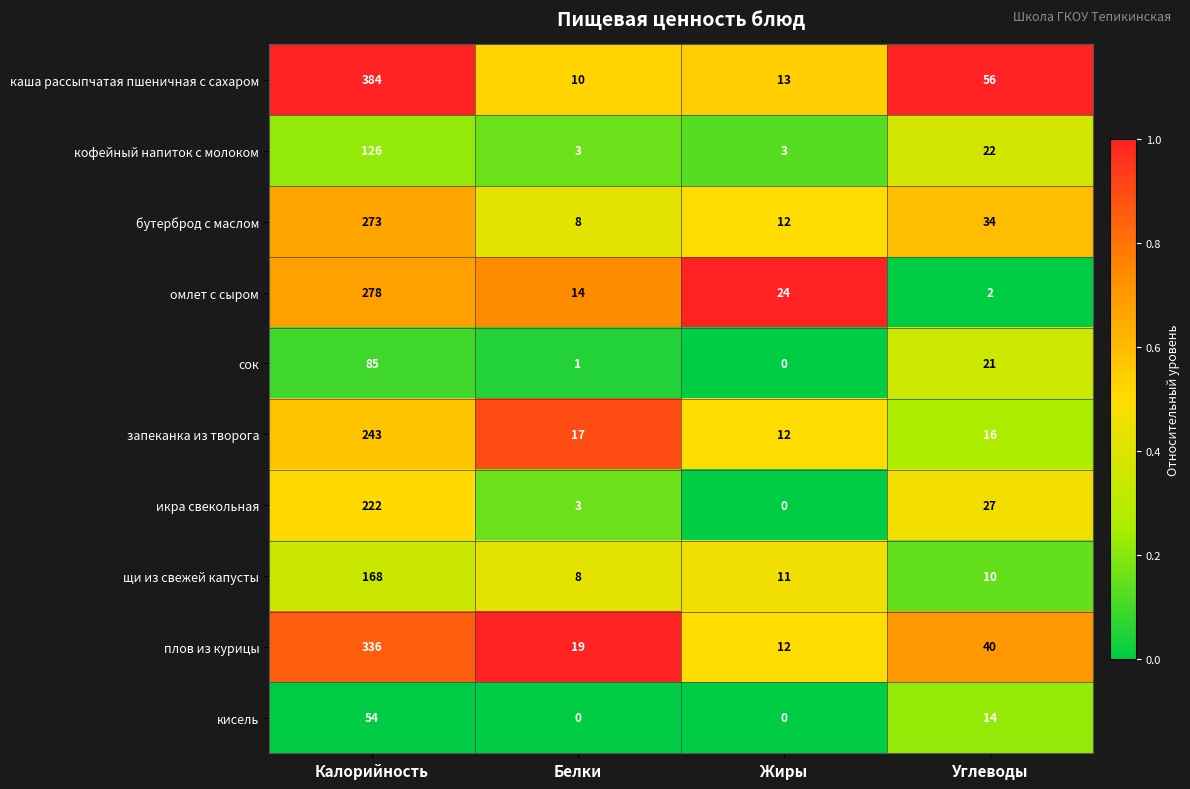

The икра свекольная series shows 119 at Жиры. True or false?

False